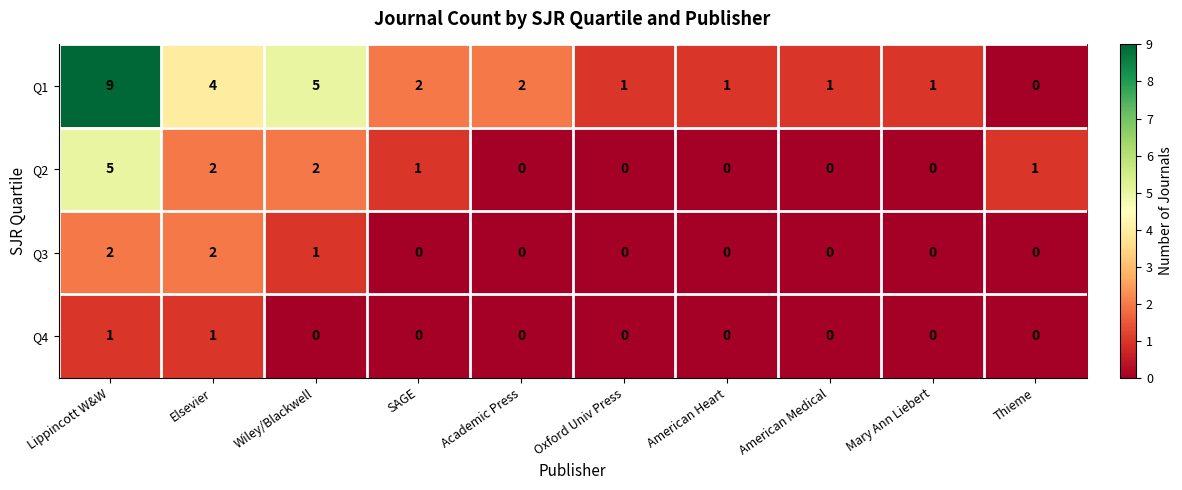

List the series in order of their peak value, highest first.

Q1, Q2, Q3, Q4